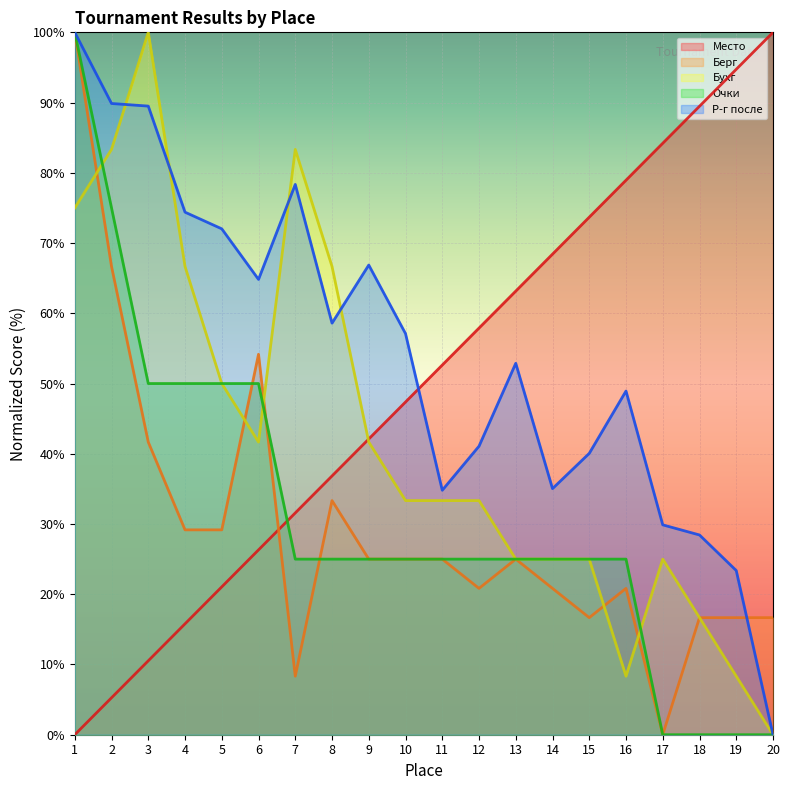

The Место series shows 57.9 at 12. True or false?

True